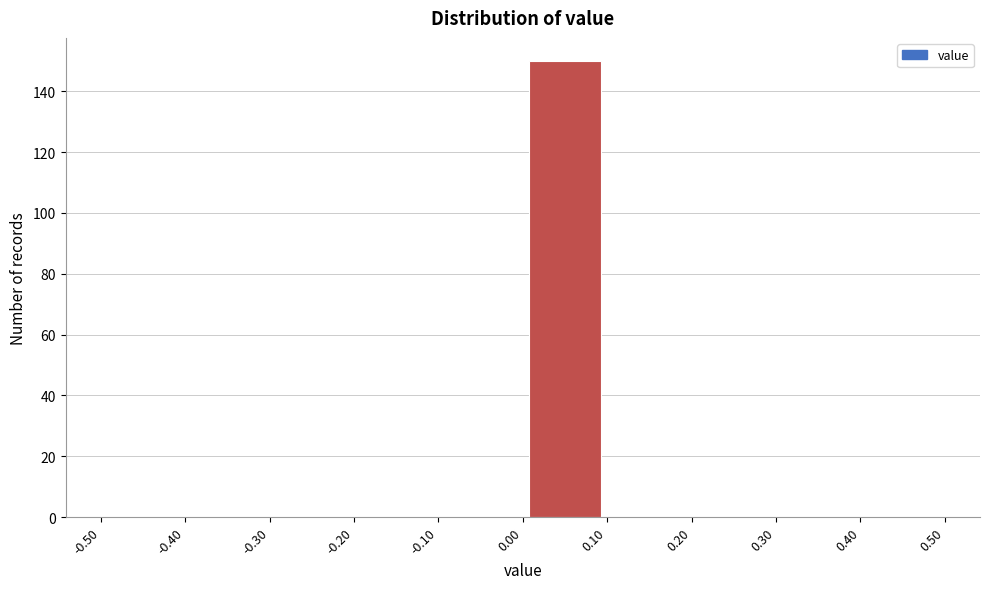

Reading left to right, transcribe this chart: for each bar, give the range it covers on the x-axis and its height. The values are not printed on the chart, so give them approximately, as read against the axis.

-0.50 to -0.40: 0
-0.40 to -0.30: 0
-0.30 to -0.20: 0
-0.20 to -0.10: 0
-0.10 to 0.00: 0
0.00 to 0.10: 150
0.10 to 0.20: 0
0.20 to 0.30: 0
0.30 to 0.40: 0
0.40 to 0.50: 0